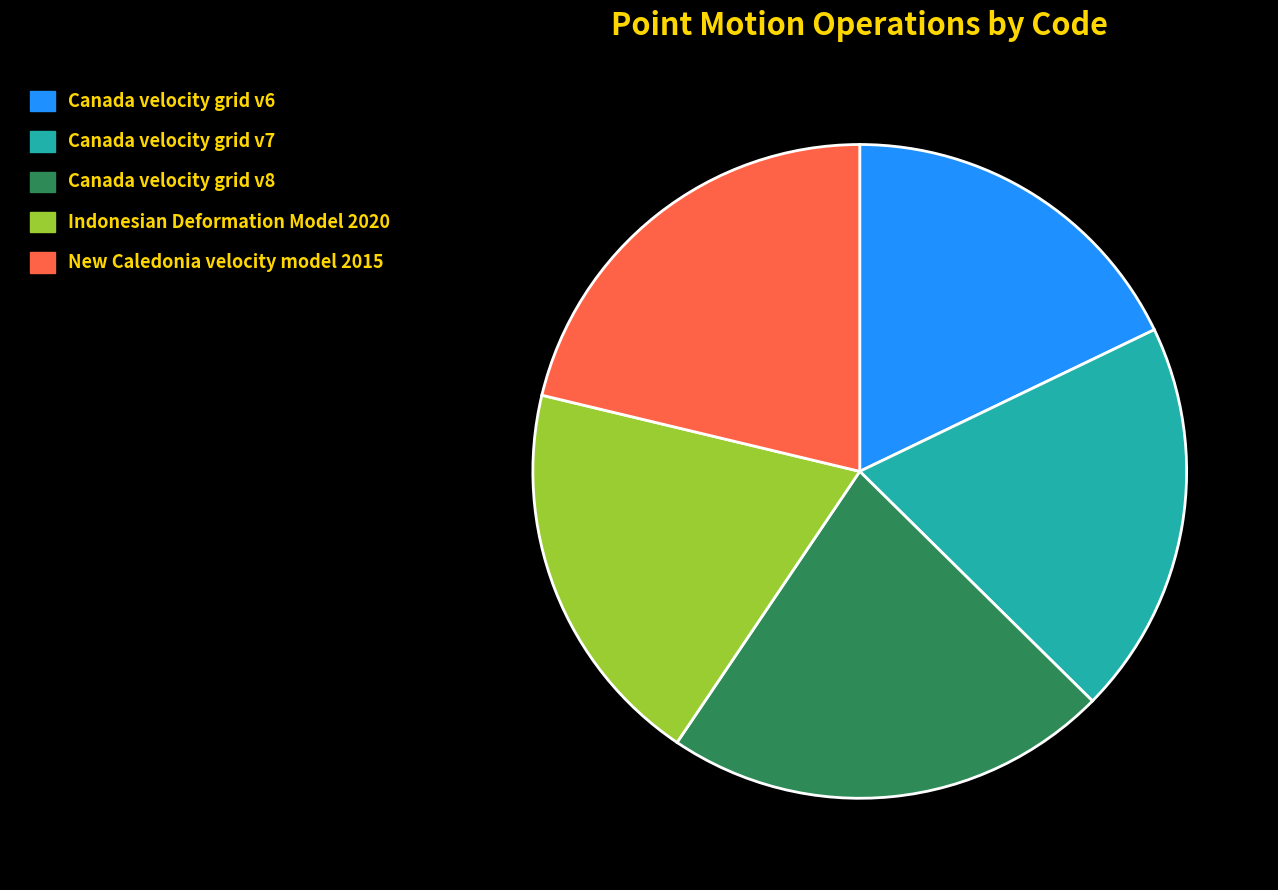

The Canada velocity grid v8 slice represents 22% of the pie. True or false?

True